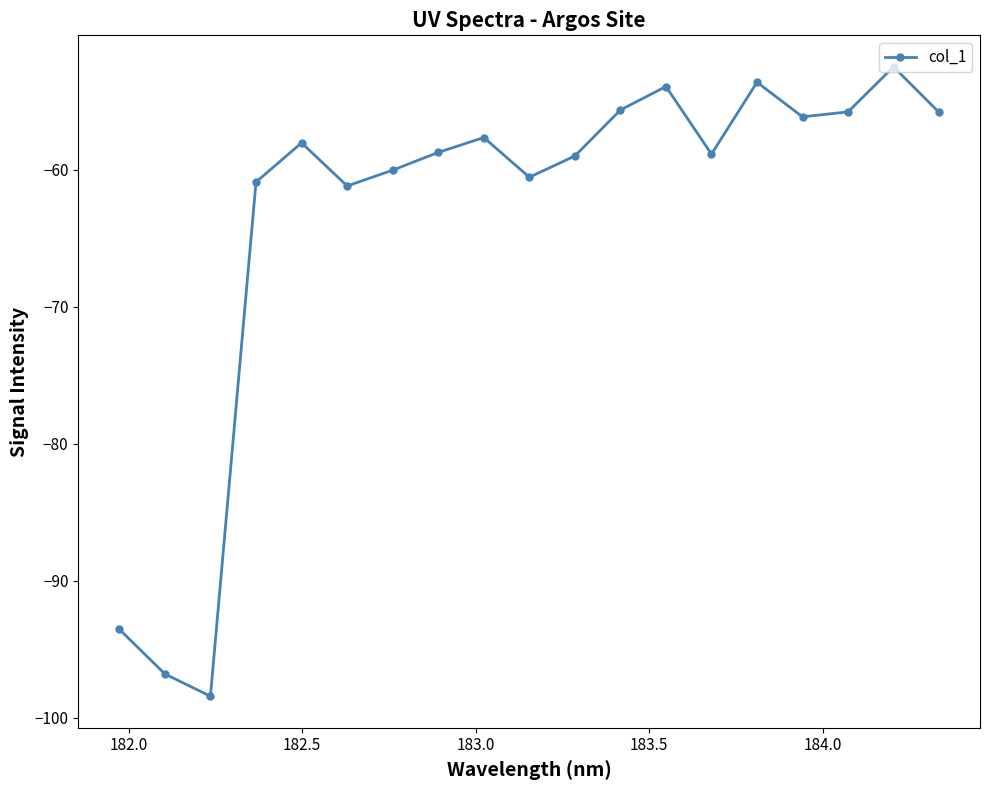

What is the minimum value shown in the chart?

-98.4